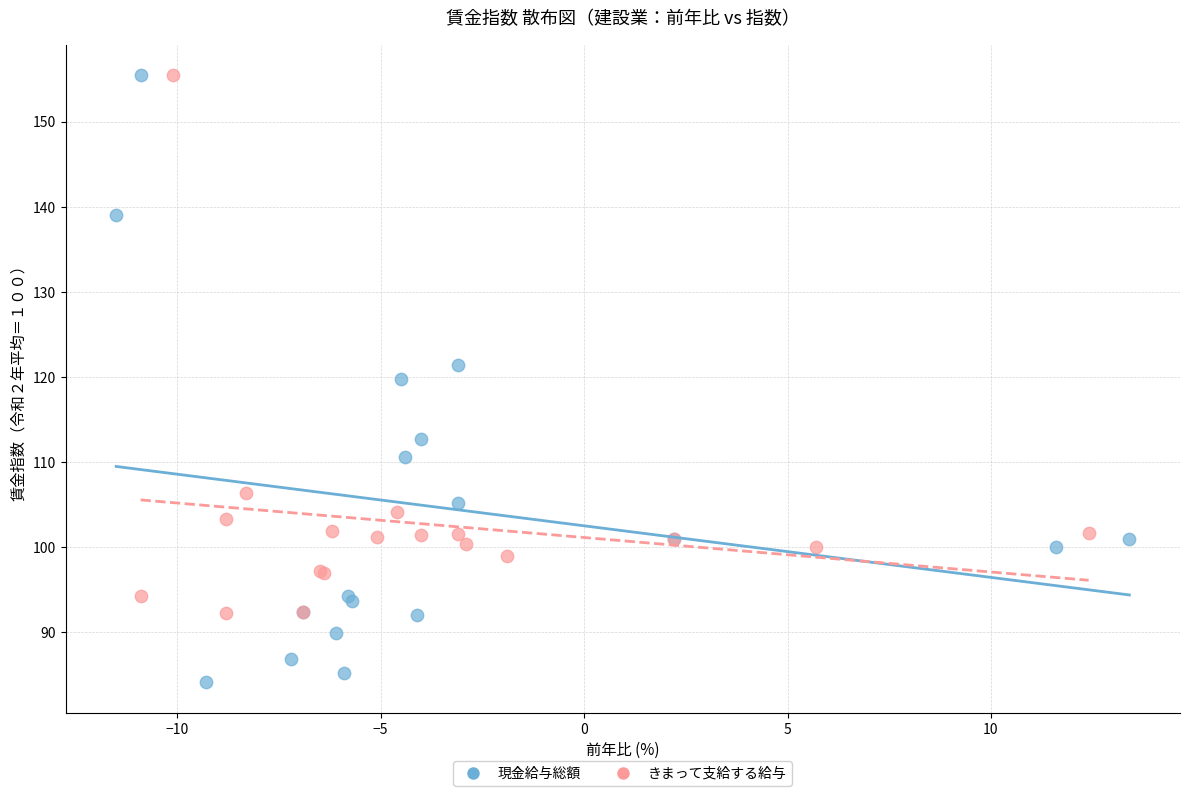

Which series contains the lowest Y value?

現金給与総額